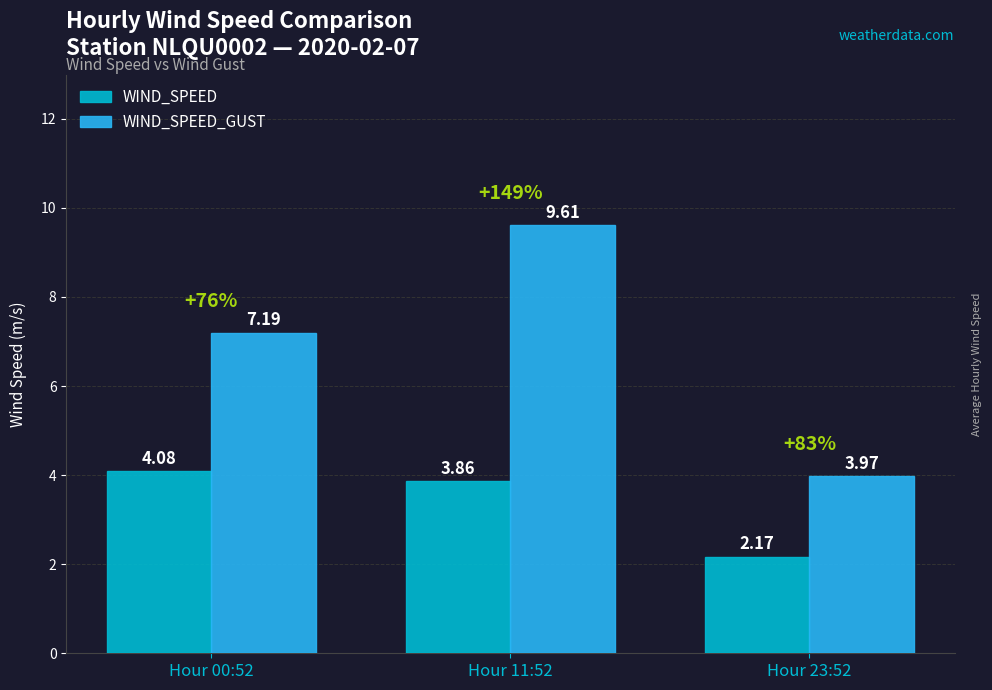

What is the value of the WIND_SPEED_GUST bar at the 2nd from the left?

9.6